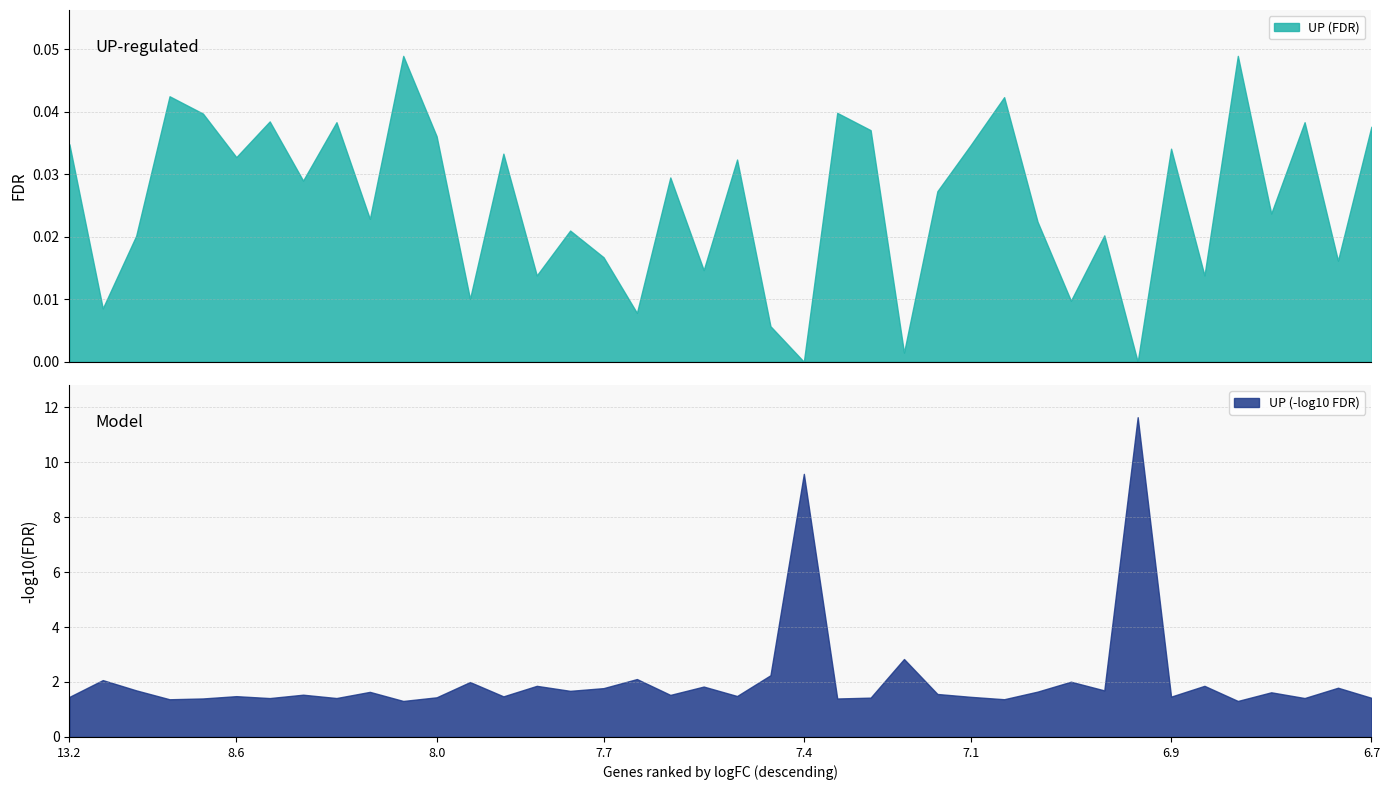

True or false: the data shows 0.1 at contig_36297.

False